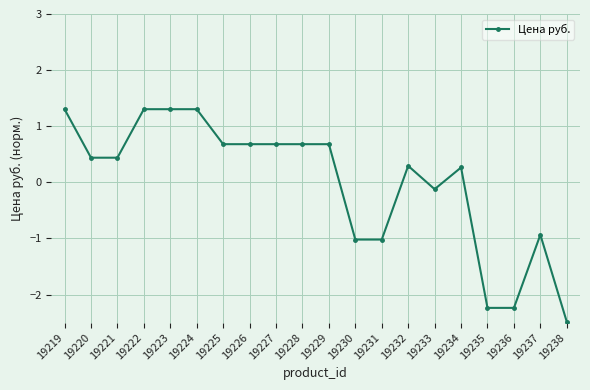

What is the difference between the maximum and minimum values?

3.8